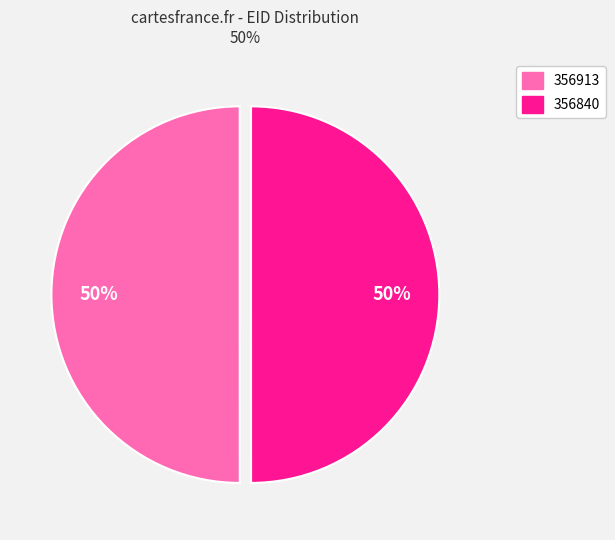

Do 356840 and 356913 together represent more than half of the pie?

Yes